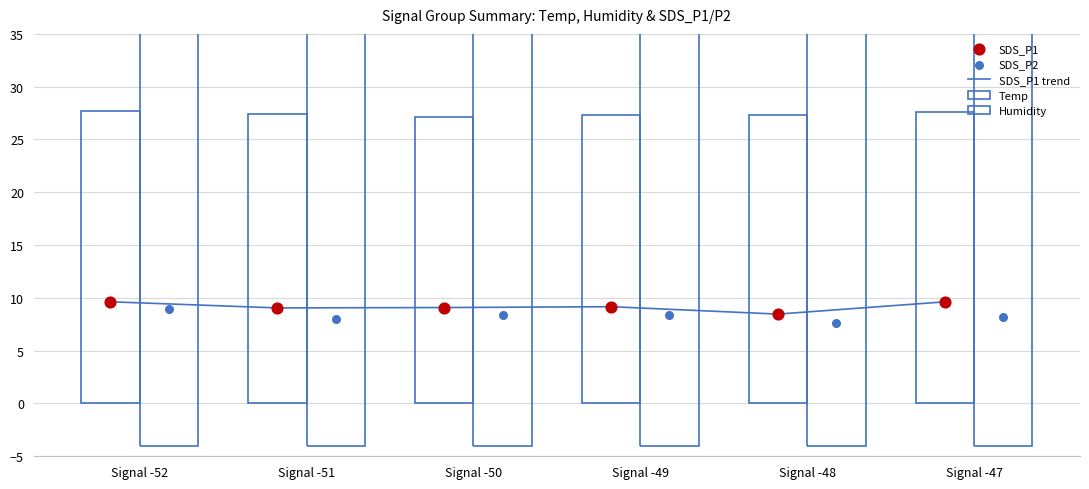

Is the value of SDS_P2 at Signal -49 greater than the value of SDS_P1 at Signal -52?

No